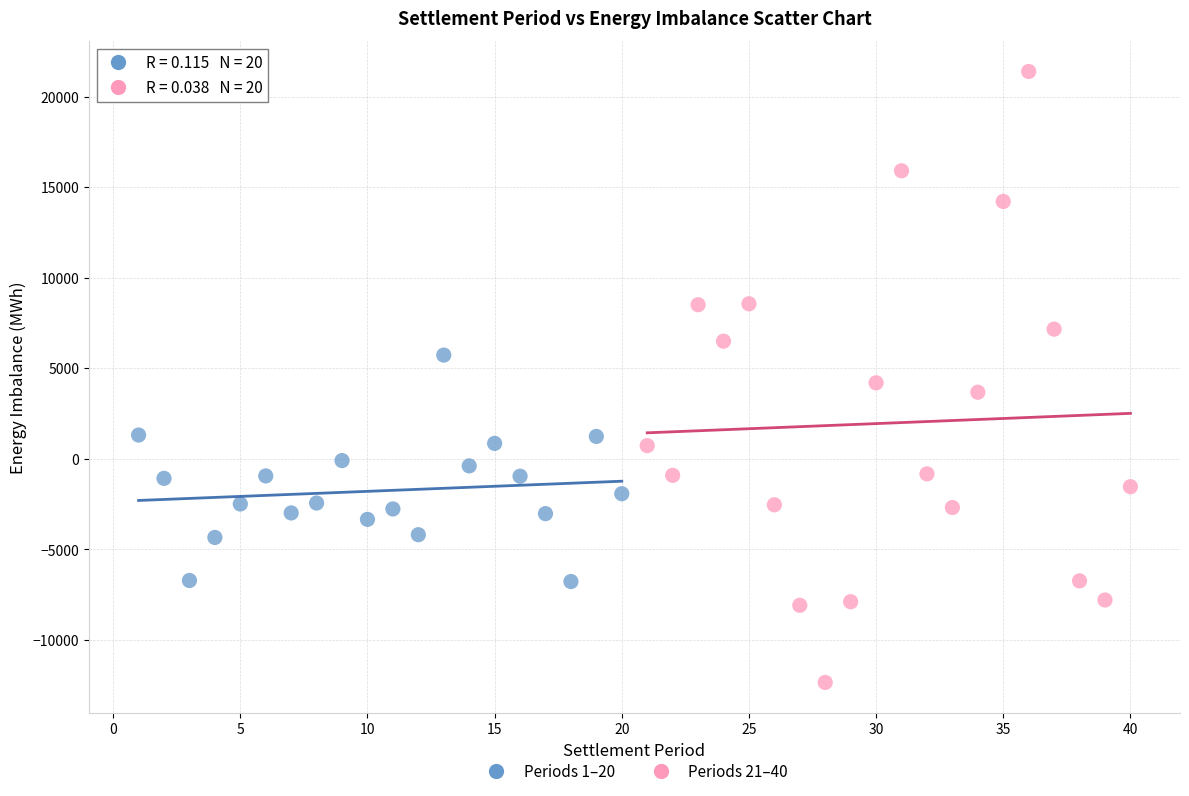

Which series has the widest spread of Y values?

Periods 21–40